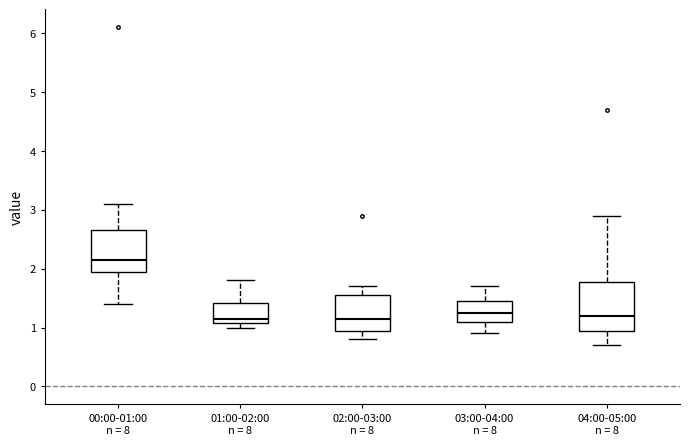

Where does the upper whisker of the box for 02:00-03:00 end on the y-axis? The values are not printed on the chart, so give them approximately, as read against the axis.

1.7